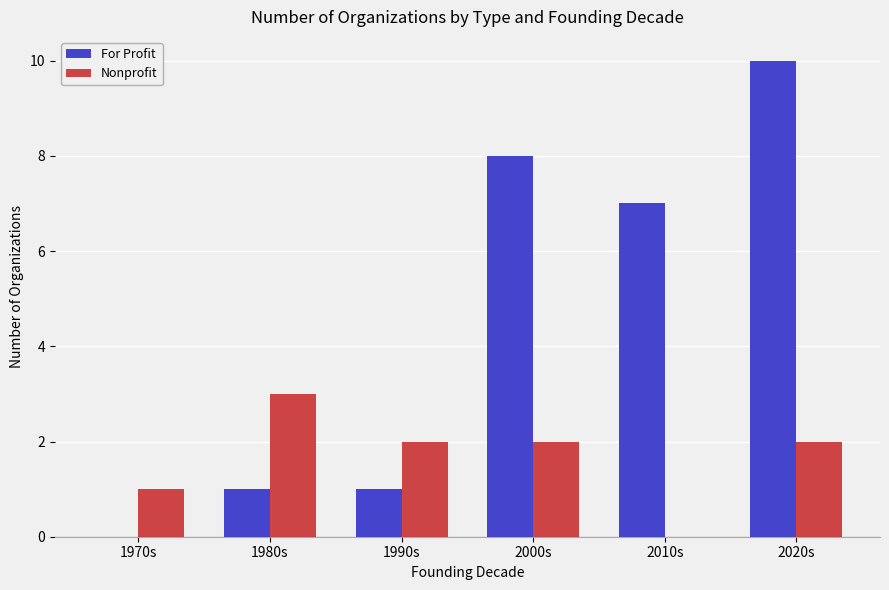

What is the sum of all Nonprofit values?

10